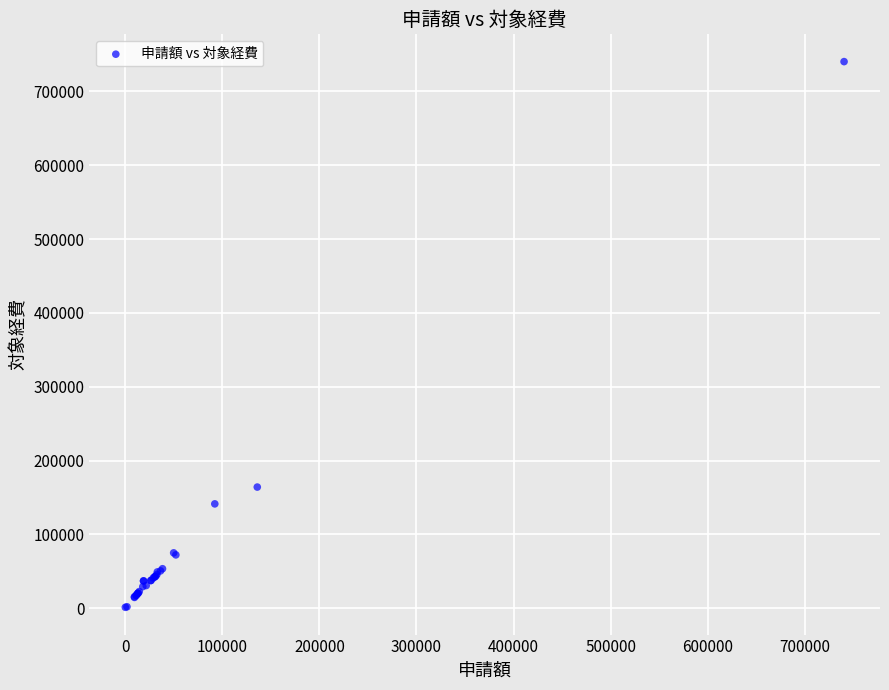

What Y value in the scatter plot is closest to 370785?

164000